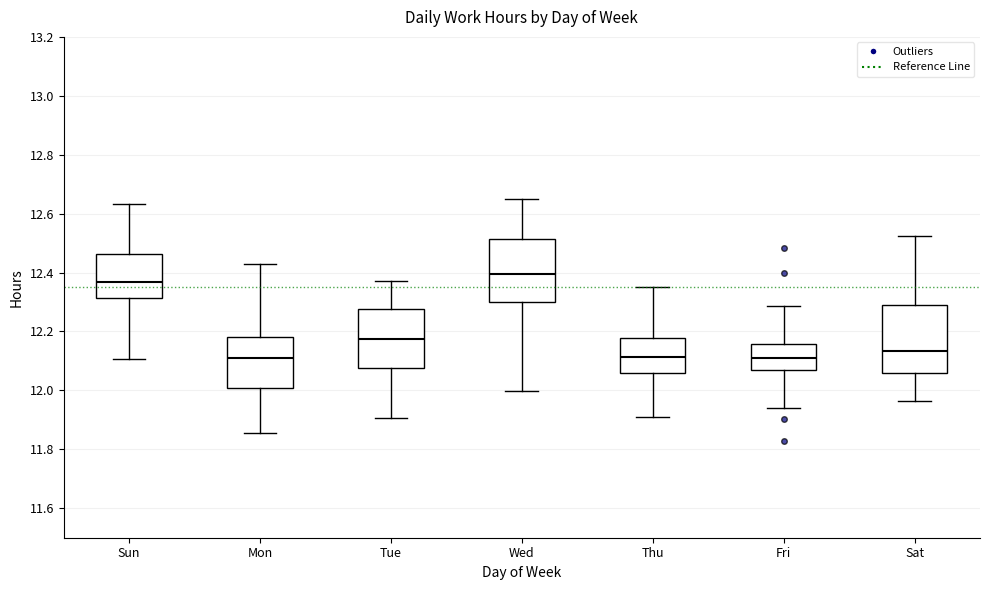

Which box has the highest median line?

Wed